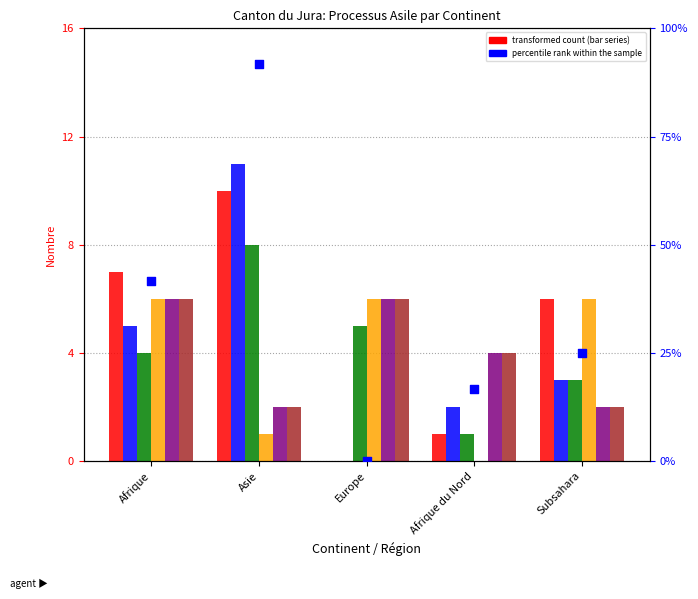

Is the value of col_6 (Règlements cantons) at Asie greater than the value of col_4 (Reprises séjour) at Europe?

No